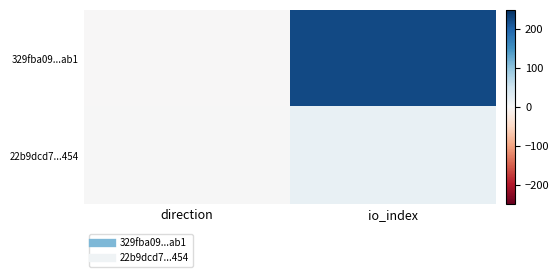

At io_index, list the series in order from smallest to largest.

22b9dcd7...454, 329fba09...ab1